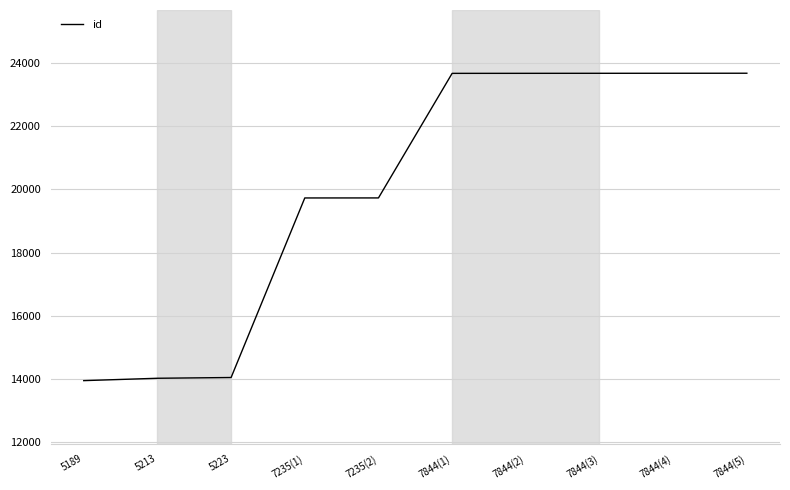

Is it true that the value at 7844(2) is 8506?

False